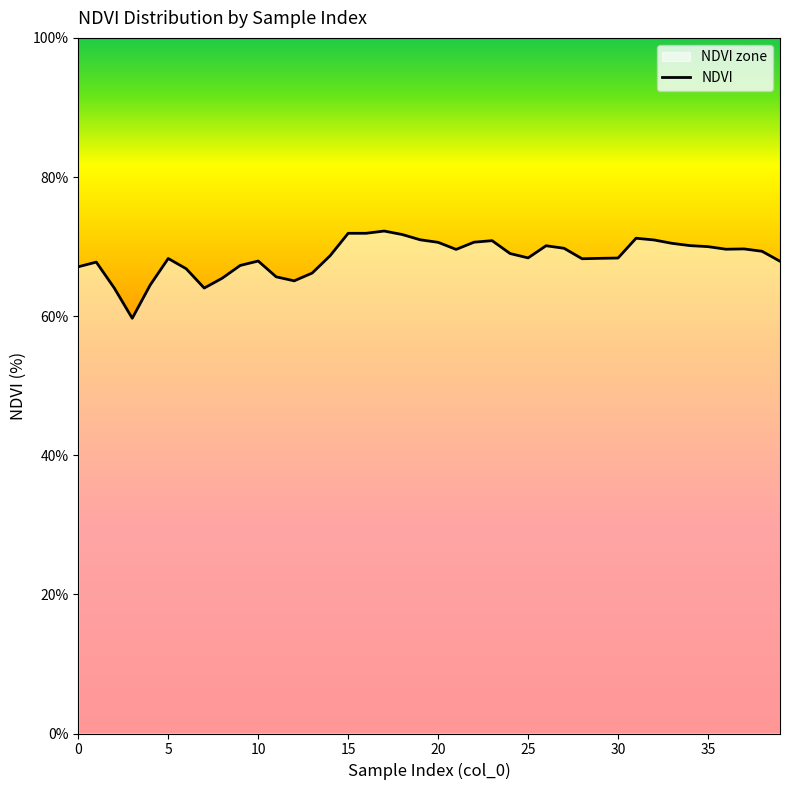

Which label corresponds to the largest value in the chart?

17